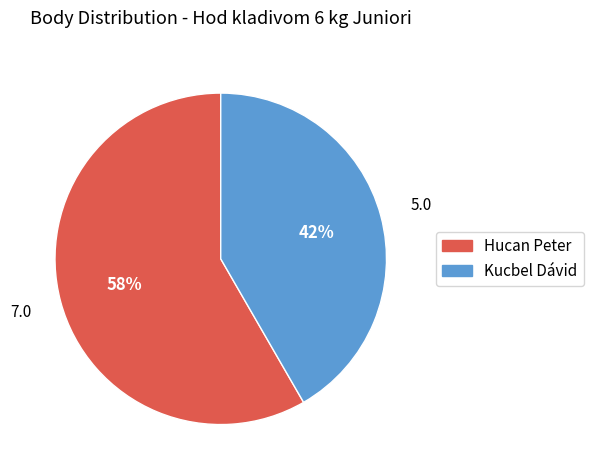

What is the ratio of the value at Hucan Peter to the value at Kucbel Dávid?

1.4